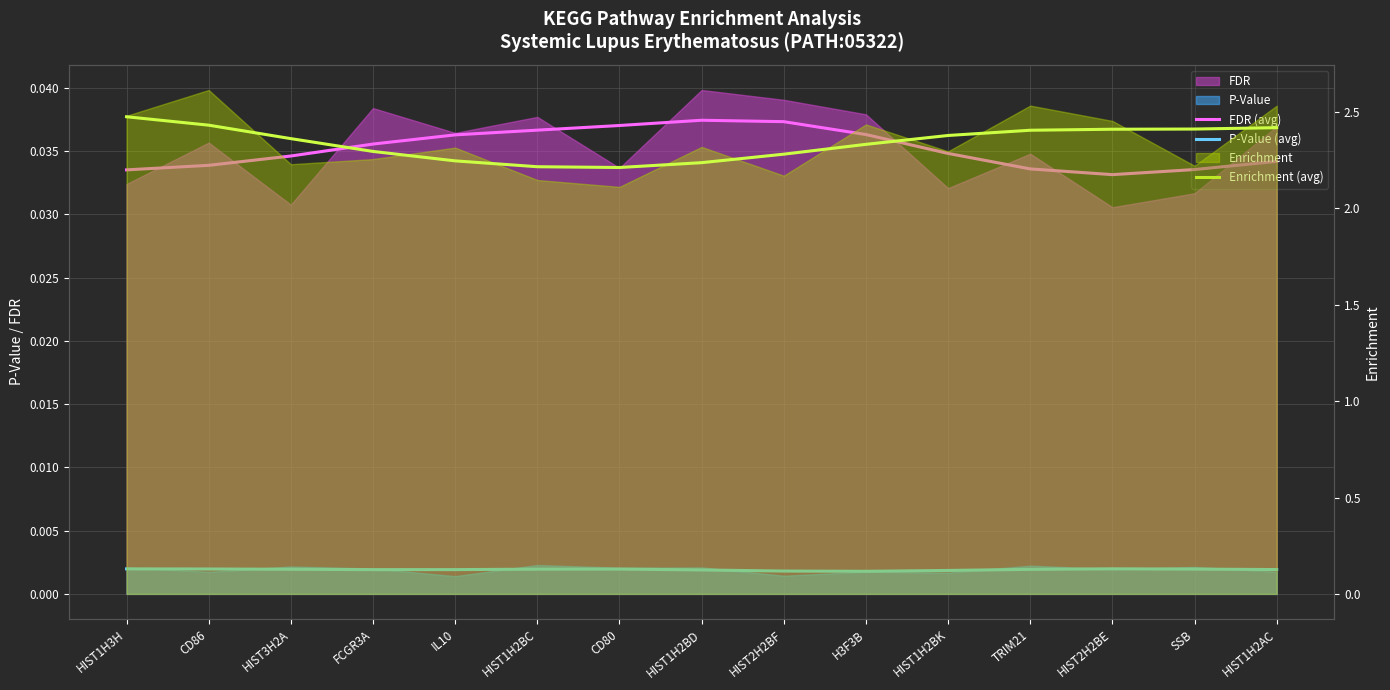

List the labels in order of Enrichment (avg) value, smallest first.

CD80, HIST1H2BC, HIST1H2BD, IL10, HIST2H2BF, FCGR3A, H3F3B, HIST3H2A, HIST1H2BK, TRIM21, HIST2H2BE, SSB, HIST1H2AC, CD86, HIST1H3H